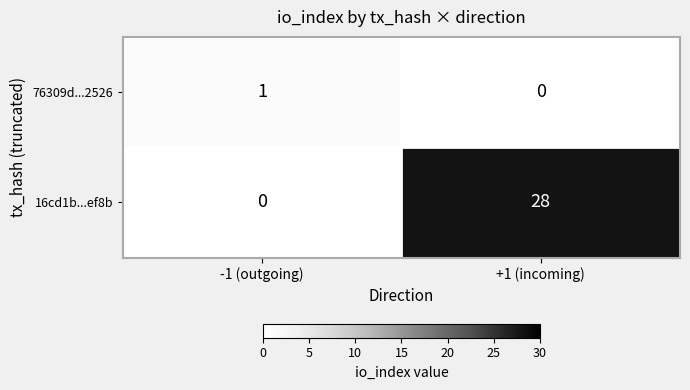

Which series has the widest spread of values?

16cd1b...ef8b